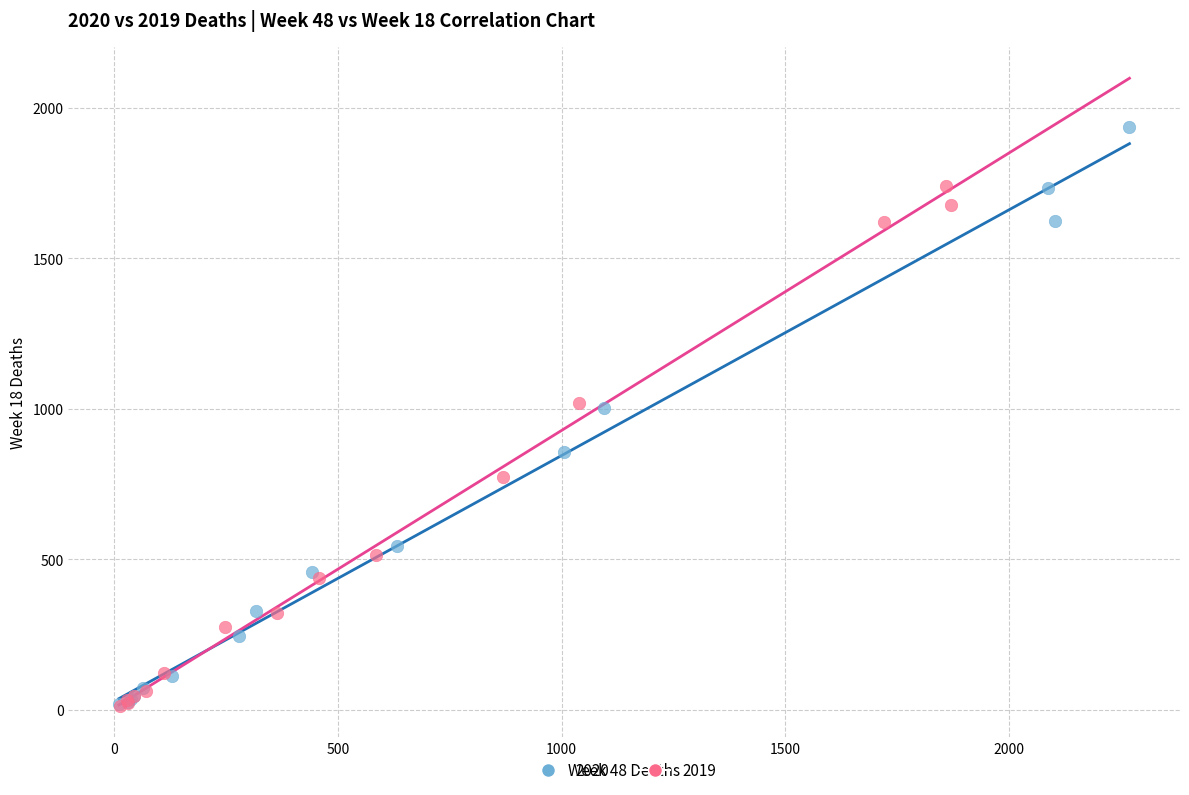

Which series has the largest Y range (max minus min)?

2020